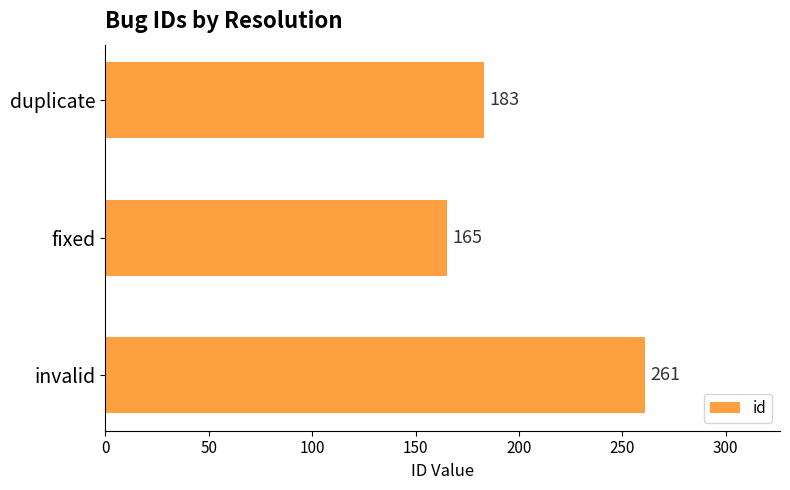

What is the change in value from fixed to invalid?

+96